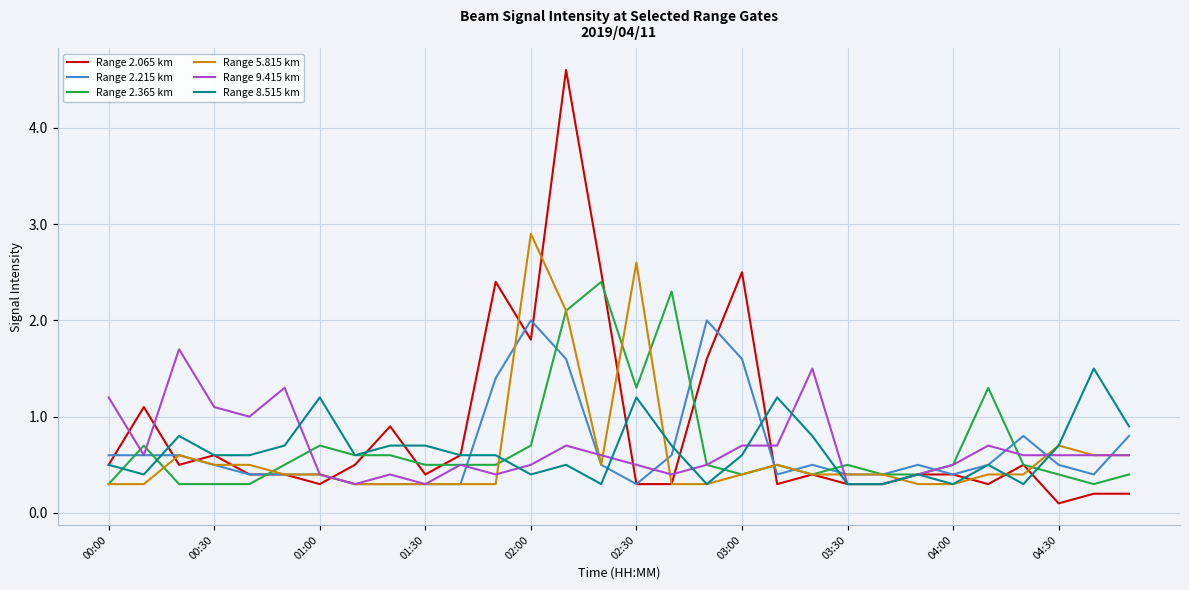

Which series has the largest range (max minus min)?

Range 2.065 km